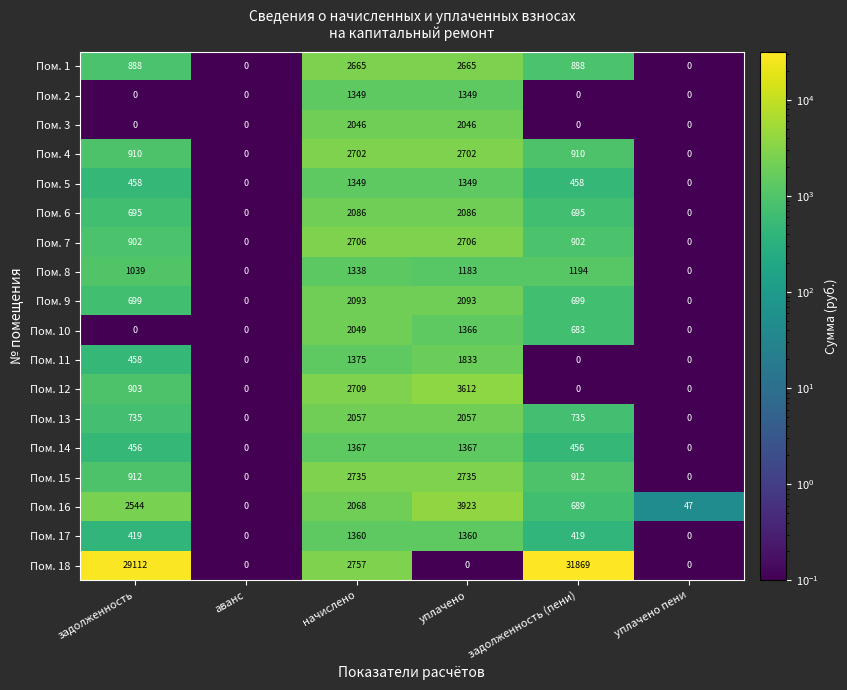

Which series changed the most between уплачено and уплачено пени?

Пом. 16